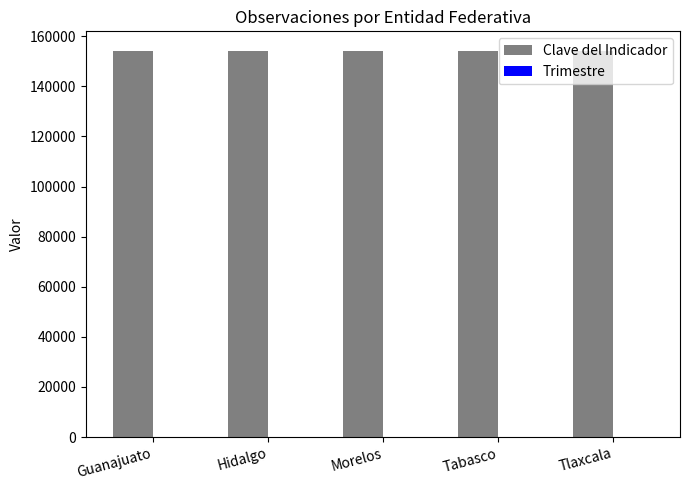

What is the greatest value displayed?

154212